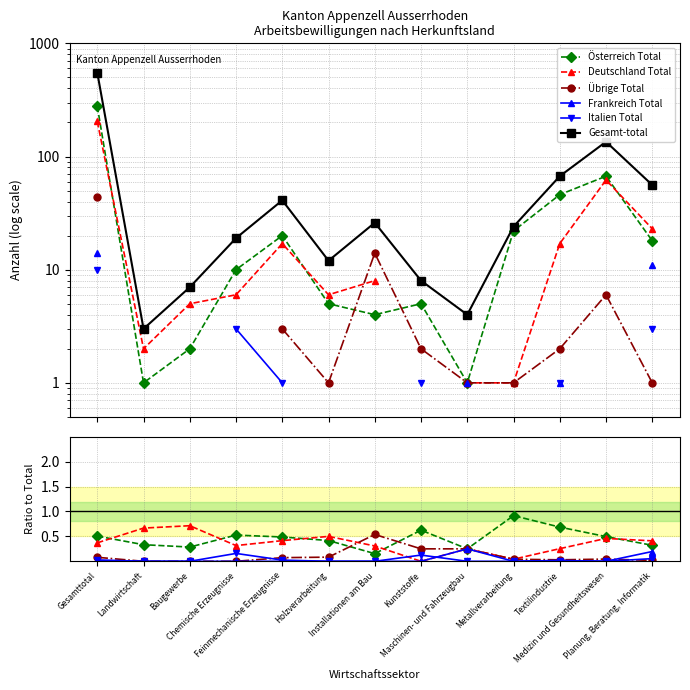

What is the value of the Österreich Total point at the 4th from the left?

0.5